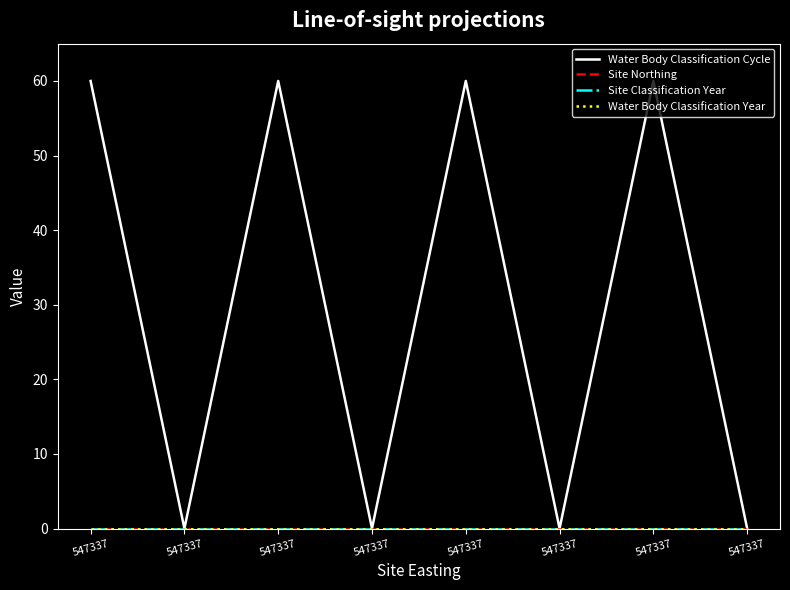

Does the chart display data point markers on the line(s)?

No